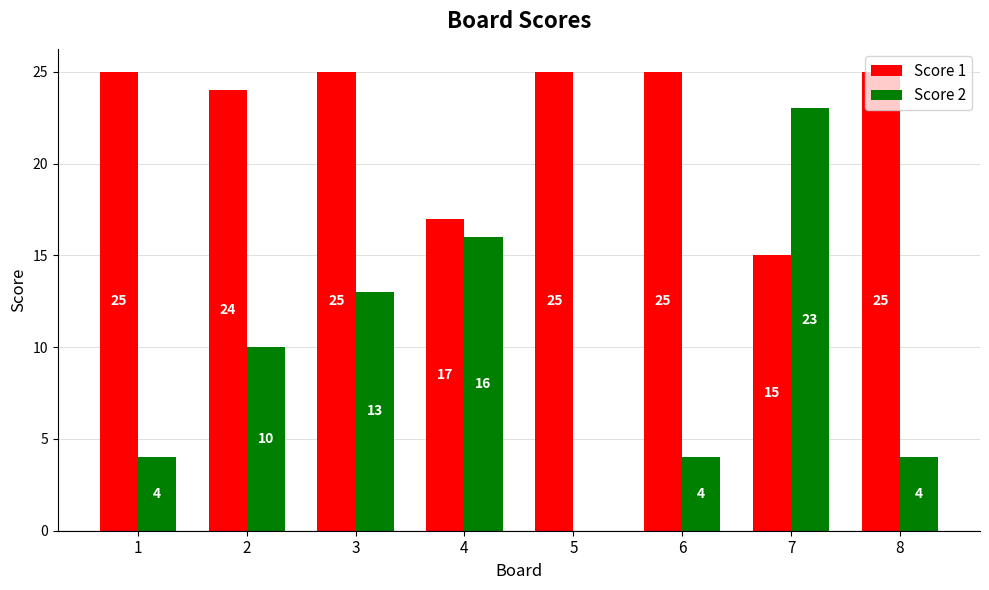

Between 2 and 8, which series saw the biggest shift?

Score 2